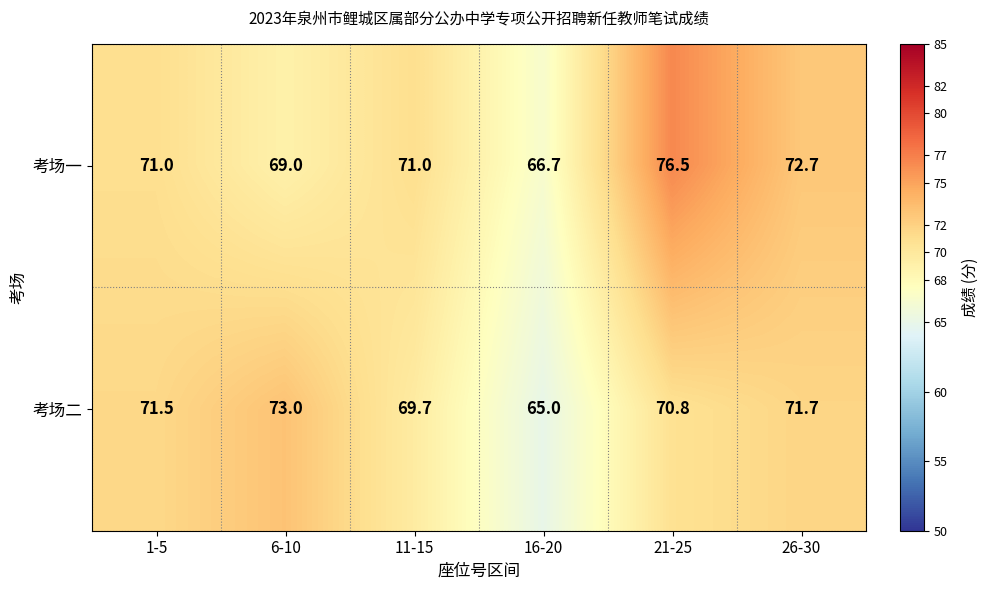

Which series has the largest range (max minus min)?

考场一